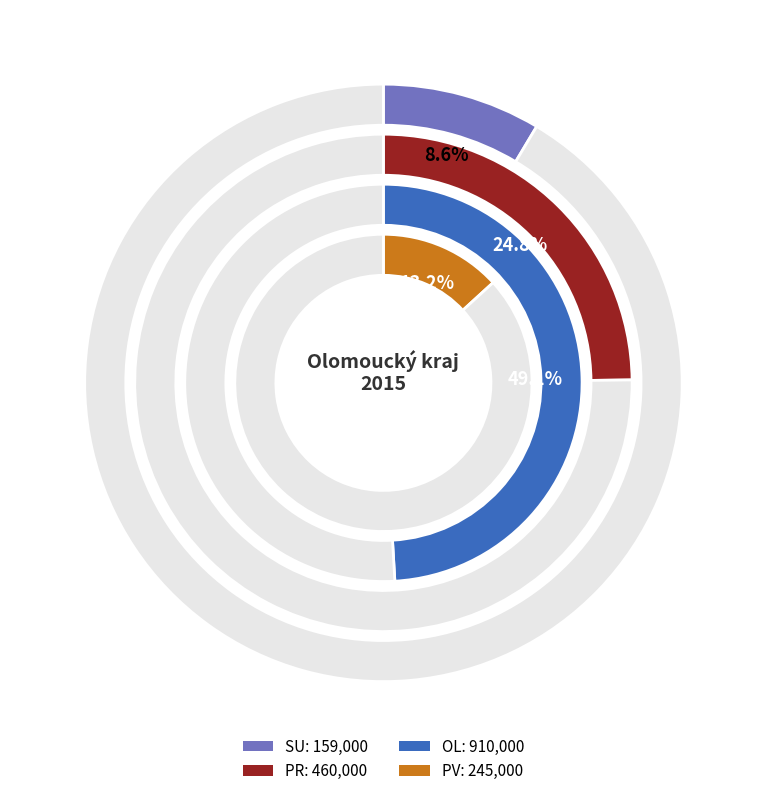

To the nearest percent, what is the difference between the PR and SU slice percentages?

16%